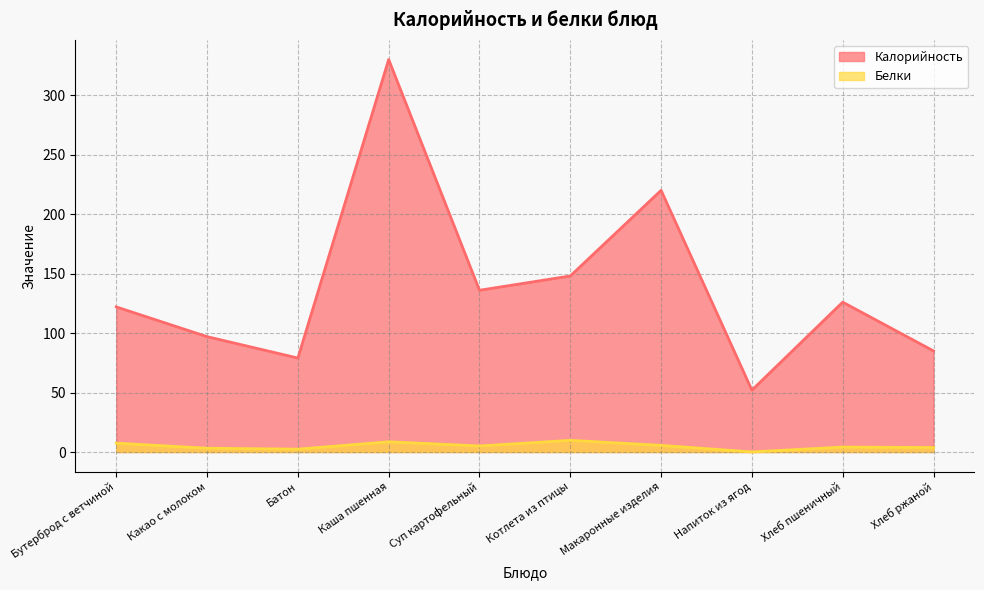

At how many categories does at least one series exceed 72?

9